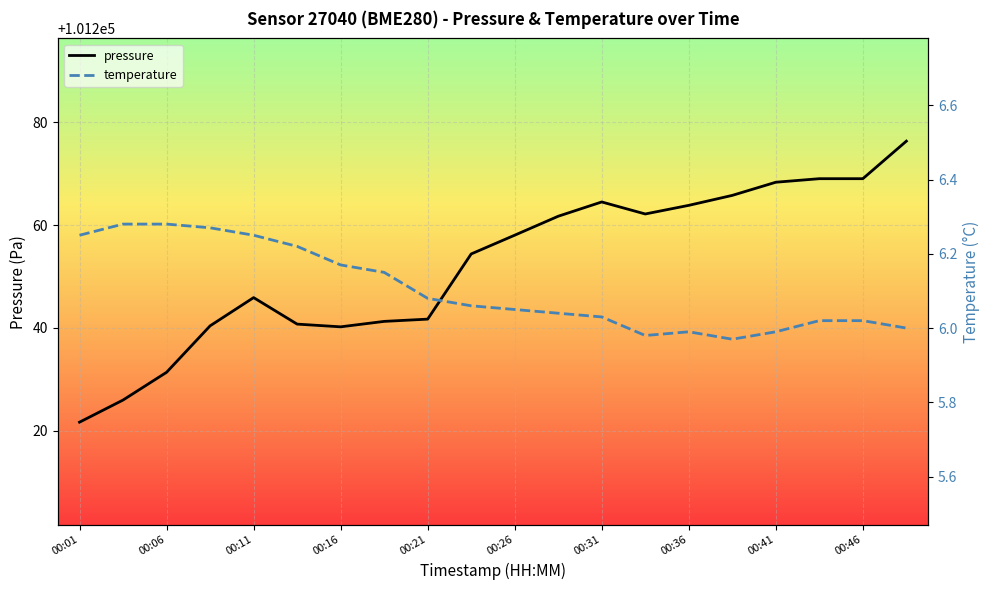

How many data points in pressure are less than 101258?

10